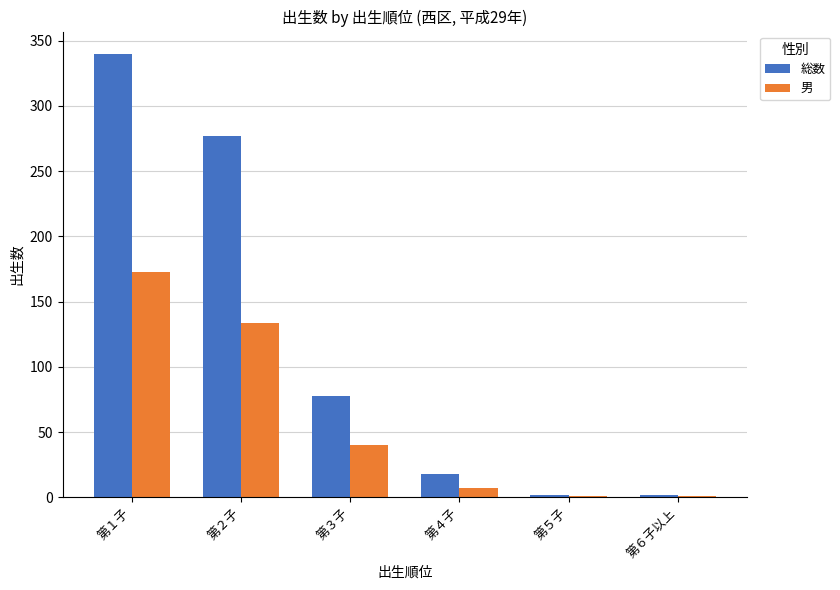

Between 第２子 and 第４子, which series saw the biggest shift?

総数